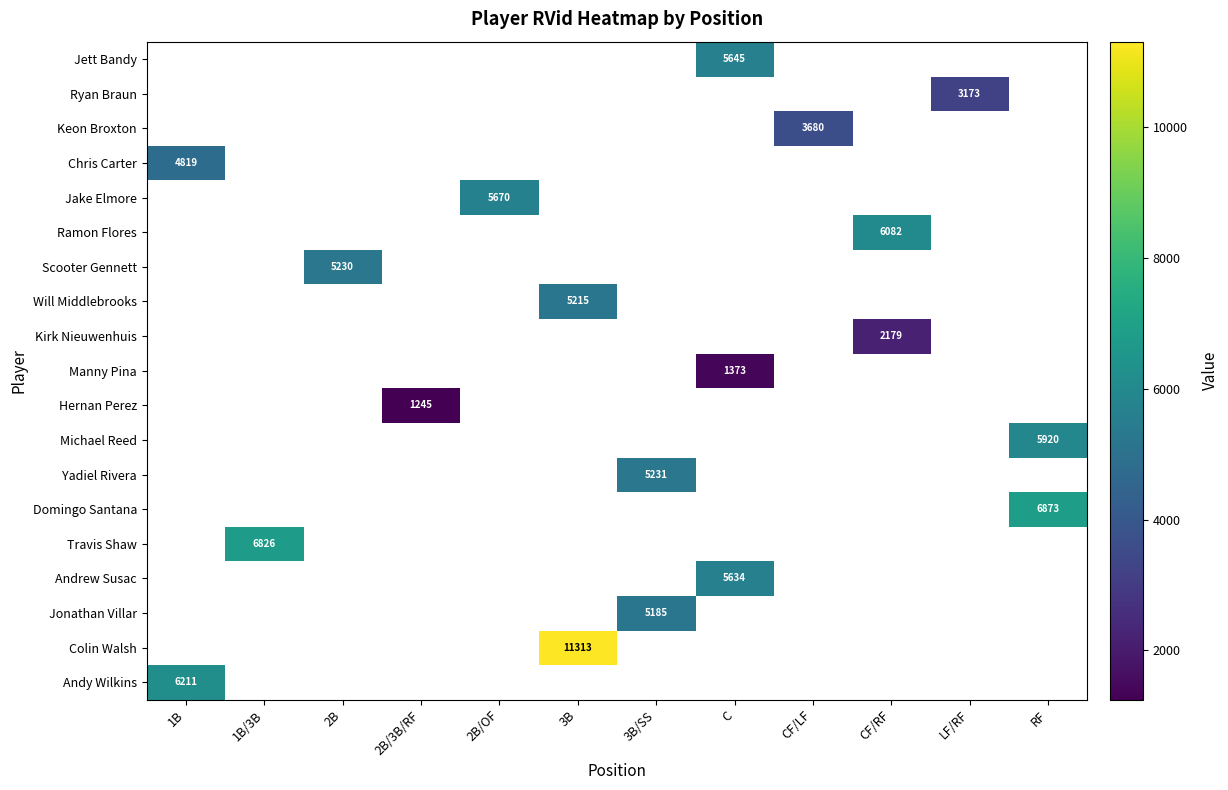

Which category has the highest value across all series?

3B